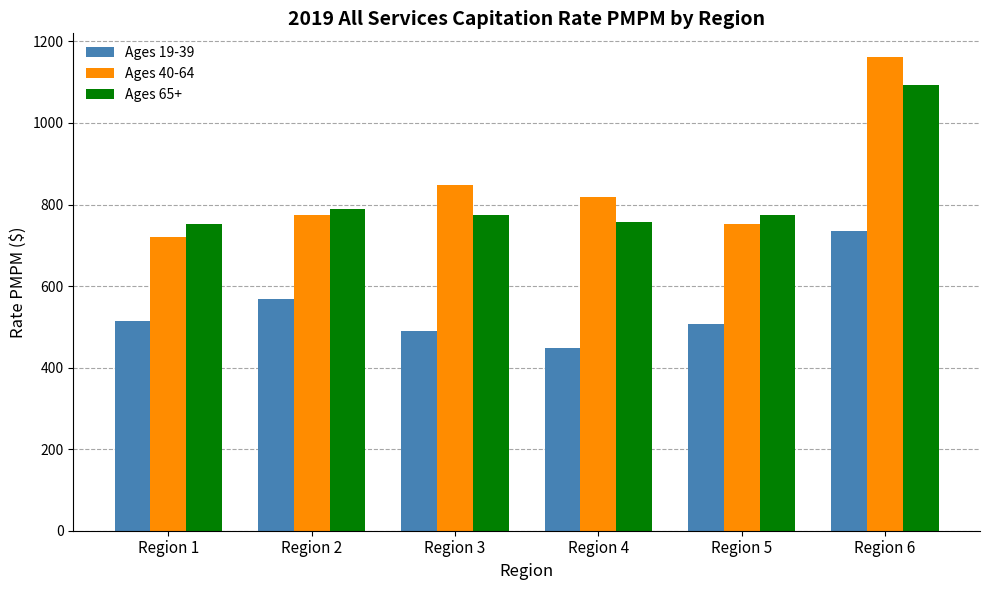

What is the value of the Ages 65+ bar at the 6th from the left?

1094.3